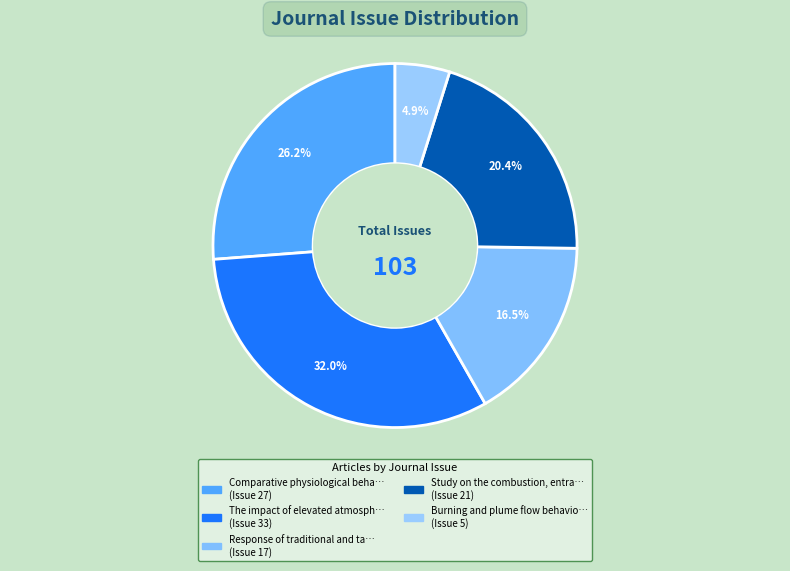

Does any single category account for the majority?

No